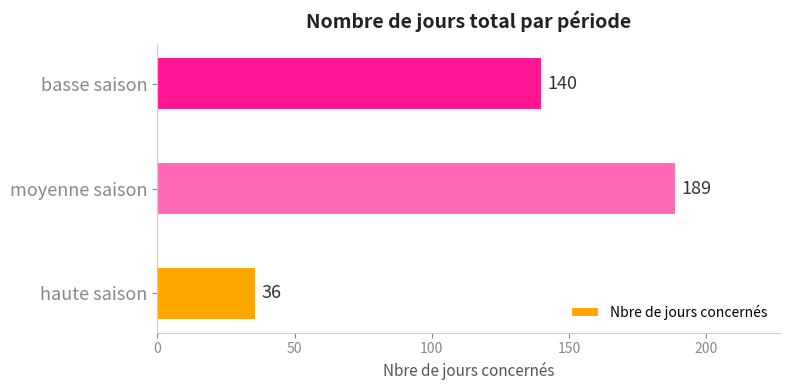

What is the average value?

122